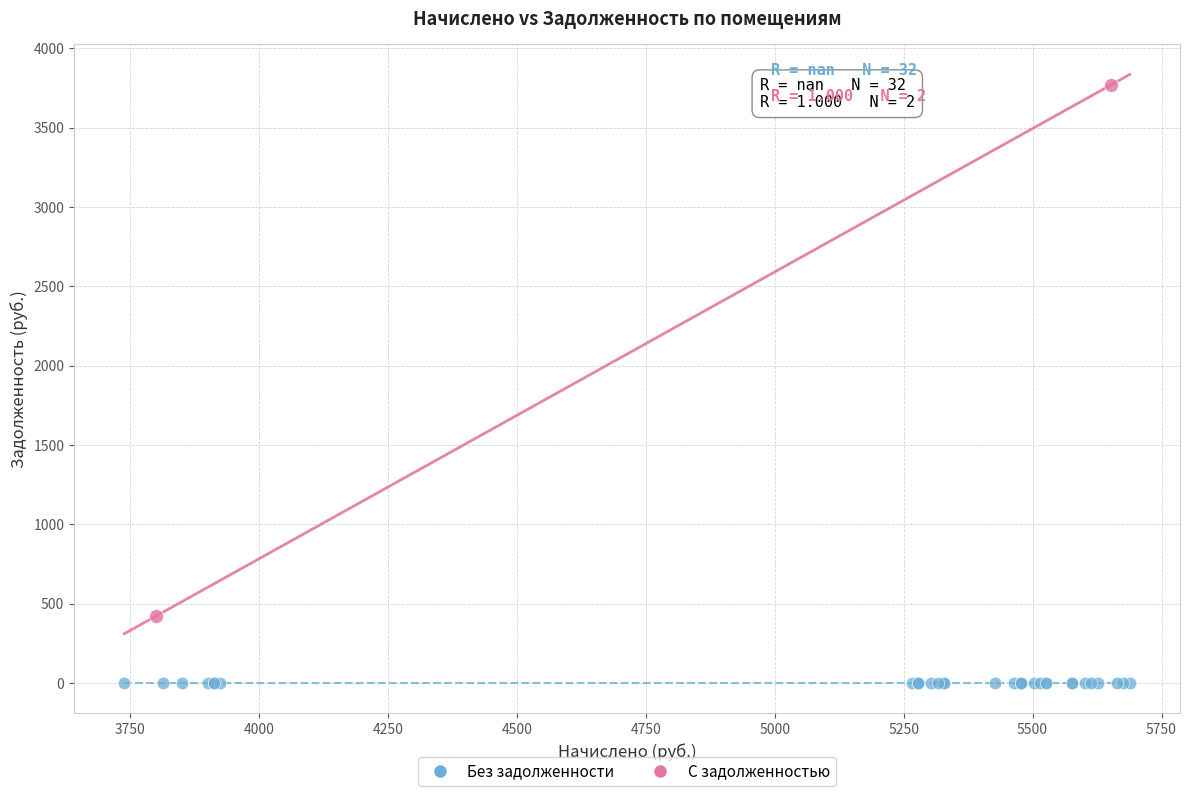

Which series reaches the minimum Y coordinate?

Без задолженности